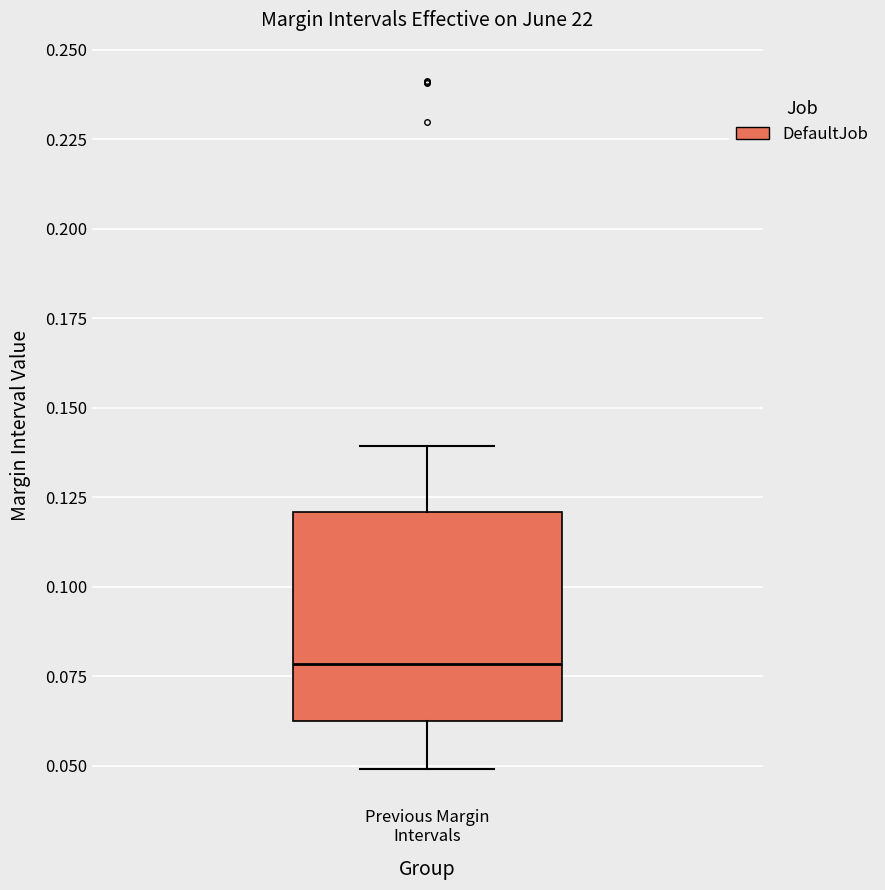

Where is the upper edge of the box for Previous Margin Intervals on the y-axis? The values are not printed on the chart, so give them approximately, as read against the axis.

0.12